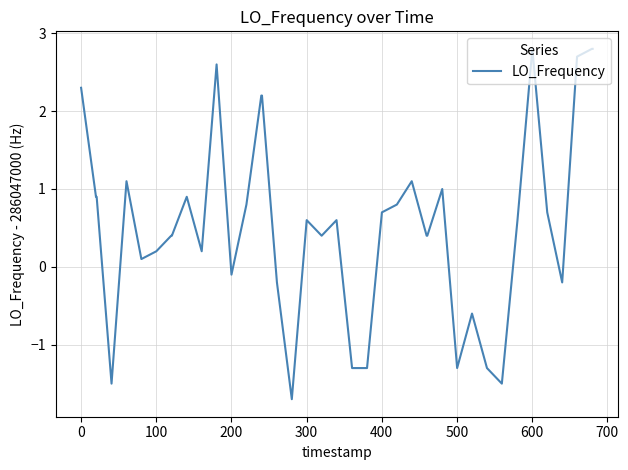

What is the smallest value displayed?

-1.7